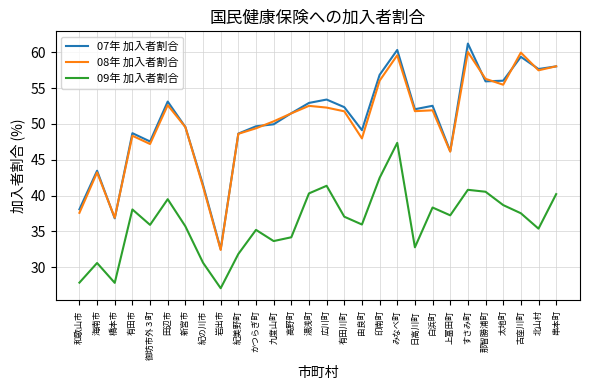

What is the total value across all series at 紀の川市?

113.4